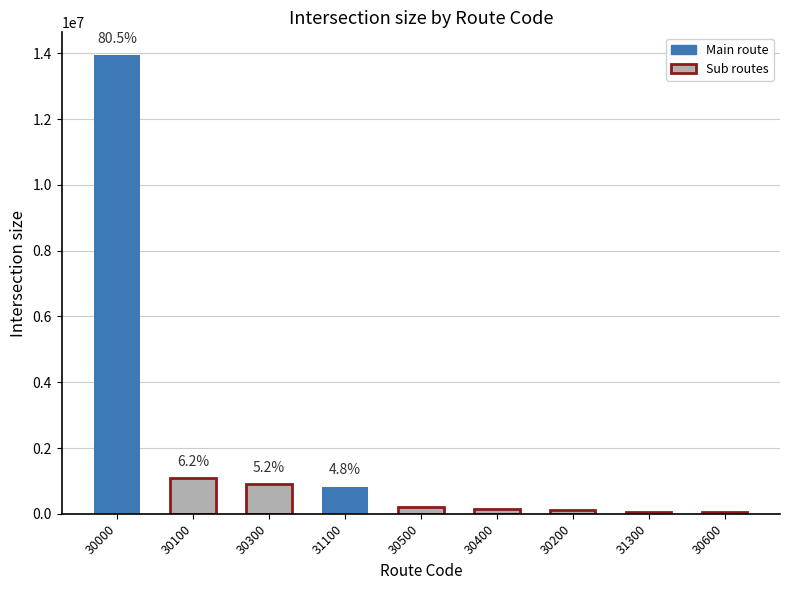

Is it true that the value at 30600 is 28689?

False